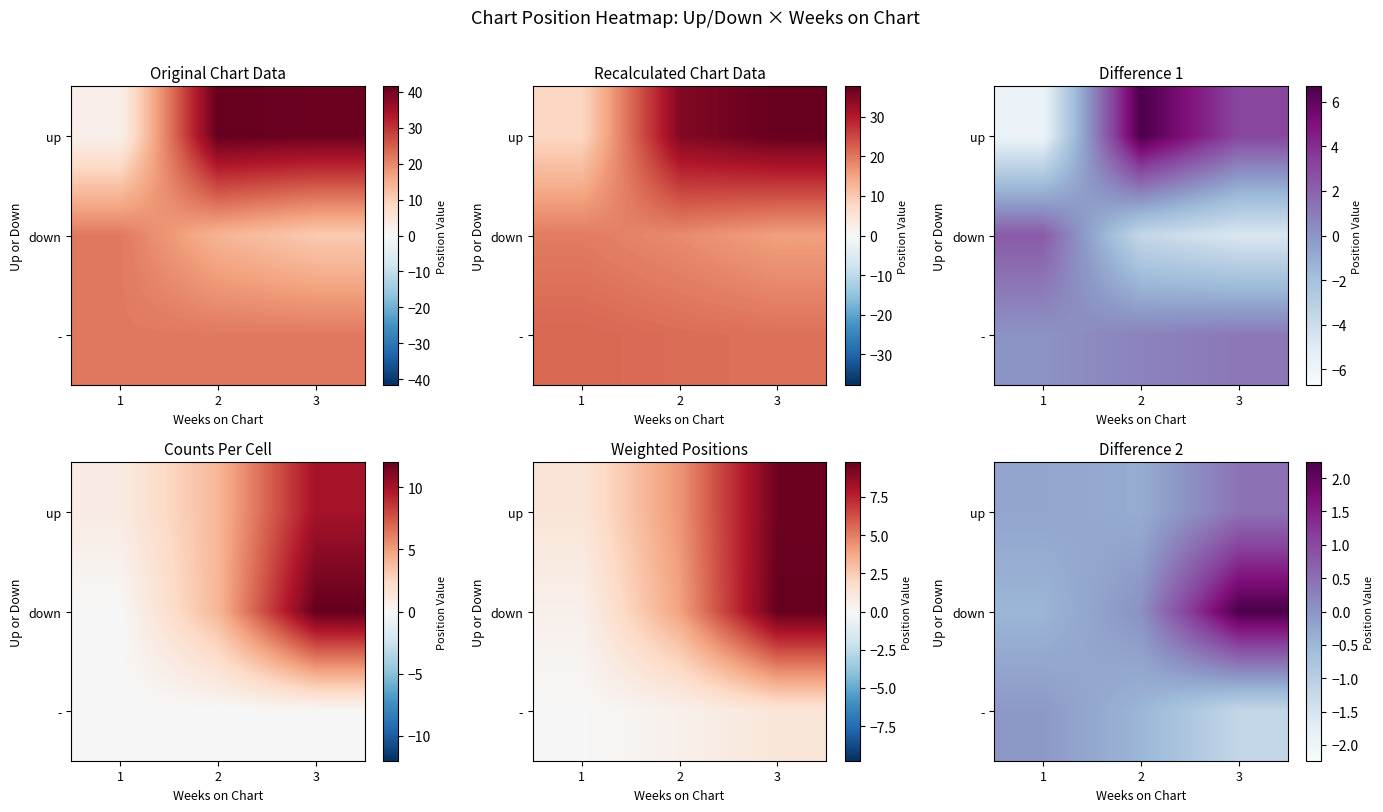

Count the number of categories in the chart.

3